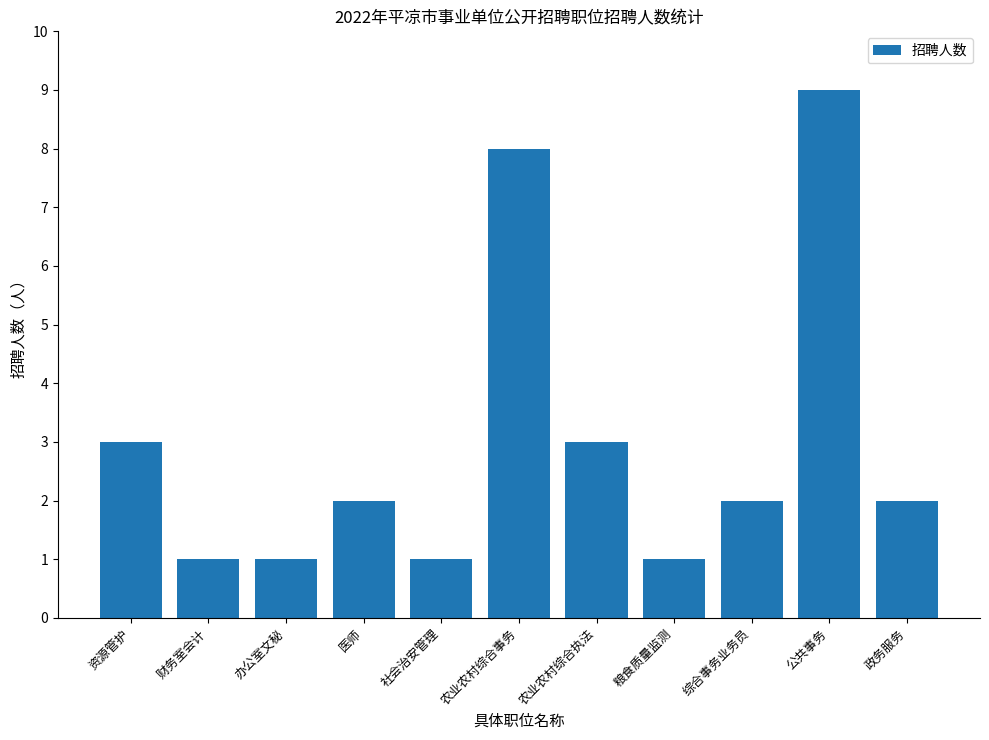

Which category has the highest value across all series?

公共事务